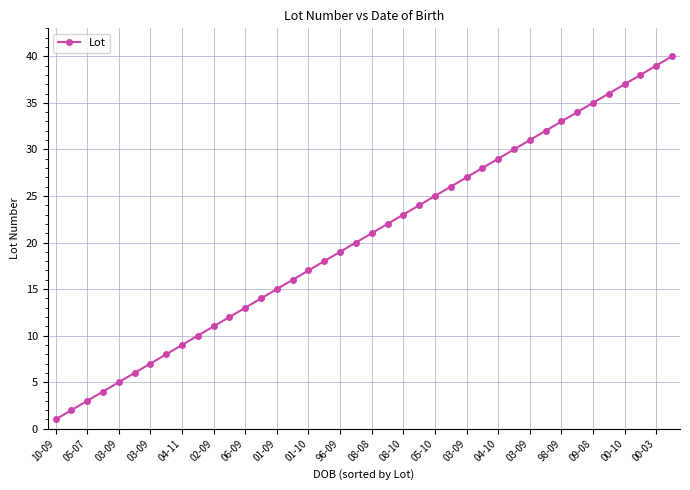

True or false: there are more than 0 points higher than both neighbors.

False